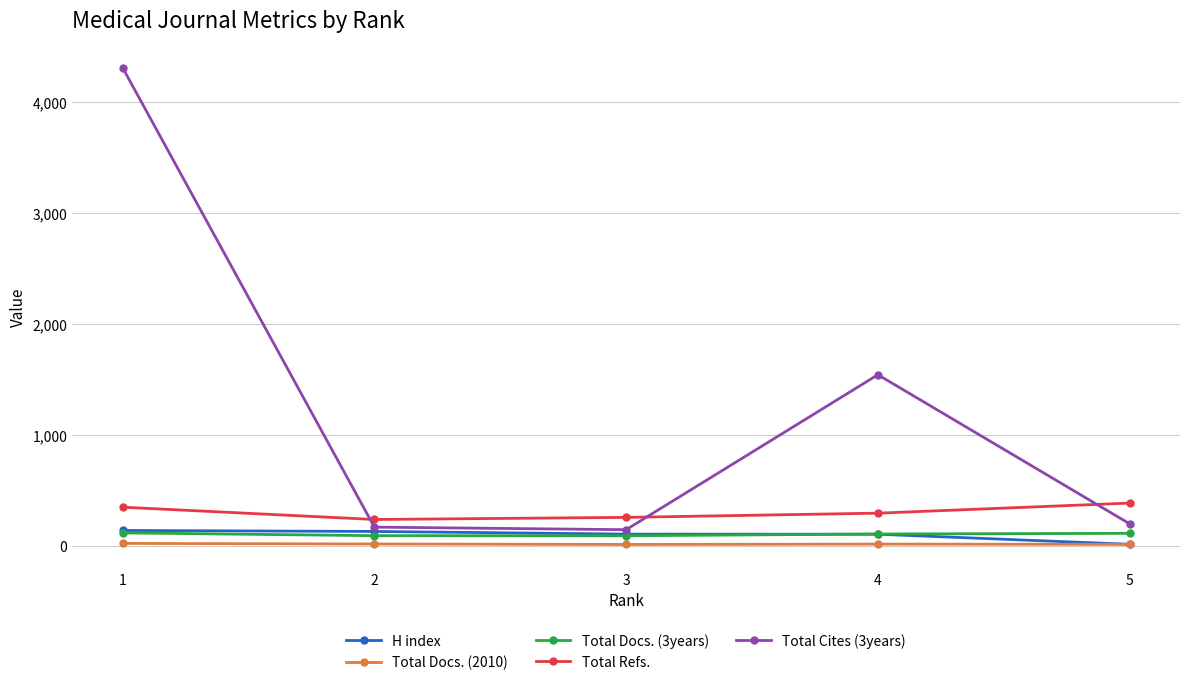

In Total Cites (3years), how many points are higher than both neighbors (excluding endpoints)?

1